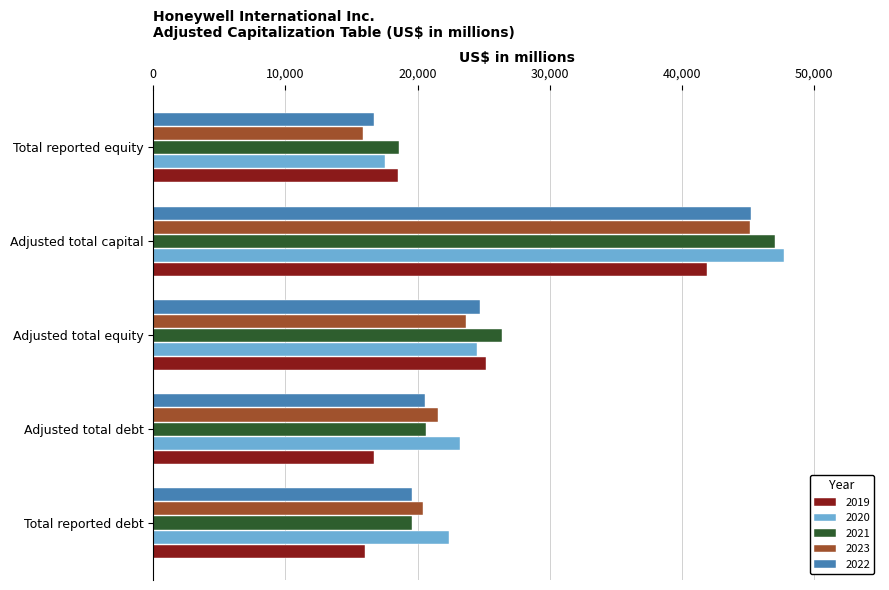

The 2020 series shows 34604 at Total reported debt. True or false?

False